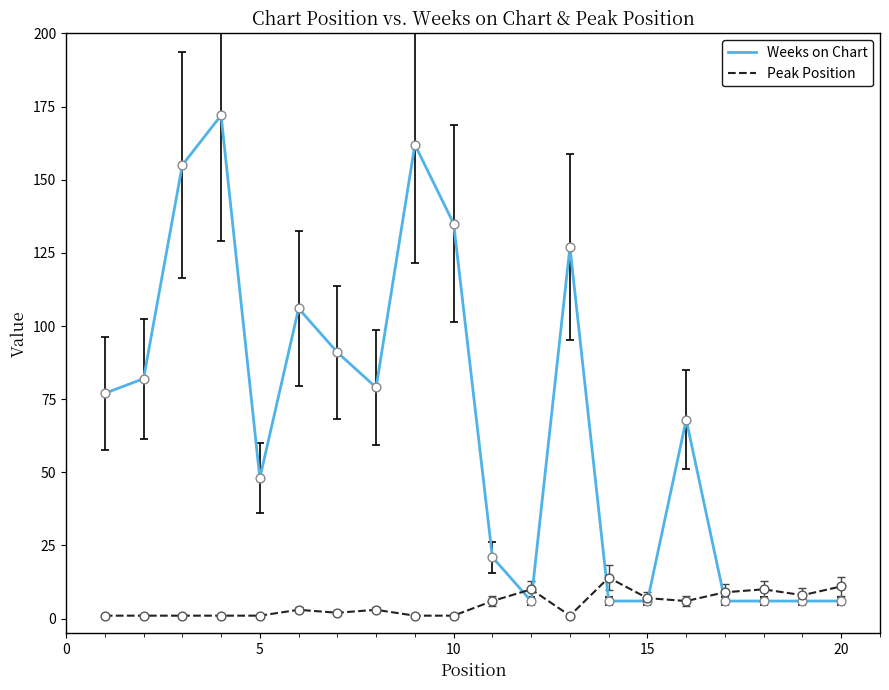

At how many categories does at least one series exceed 64?

11